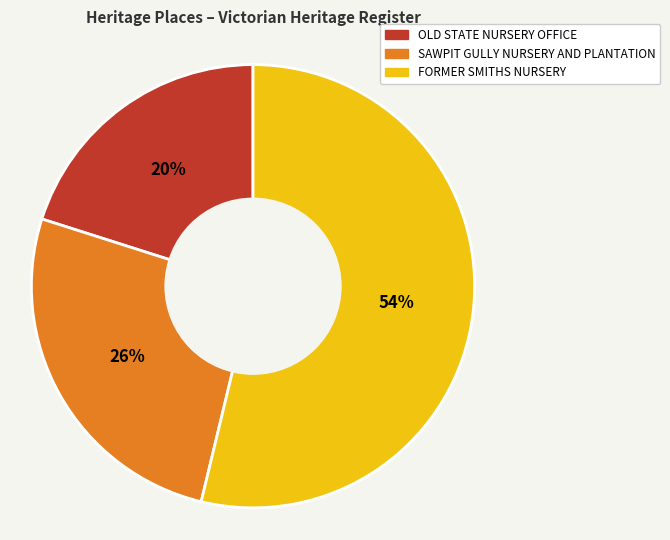

The OLD STATE NURSERY OFFICE slice represents 20% of the pie. True or false?

True